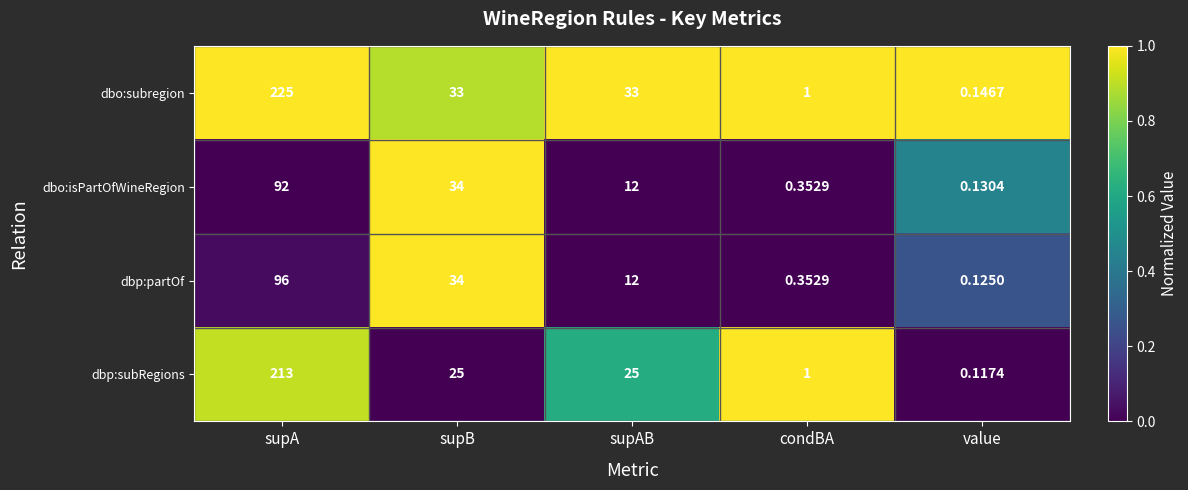

Where does the dbp:subRegions series first go above 25?

supA